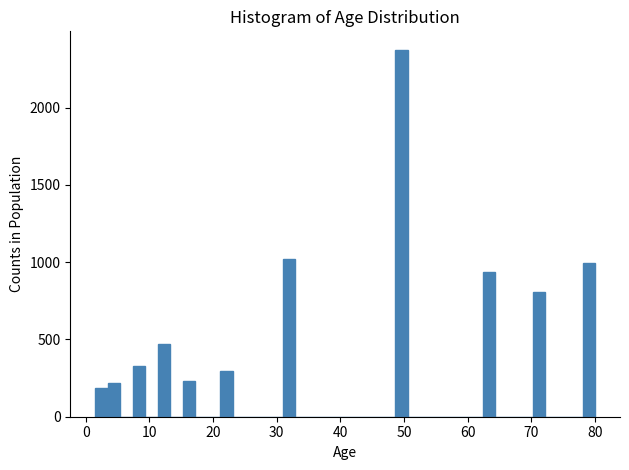

Read against the x-axis, roughly where is the centre of the tallest bar?

50